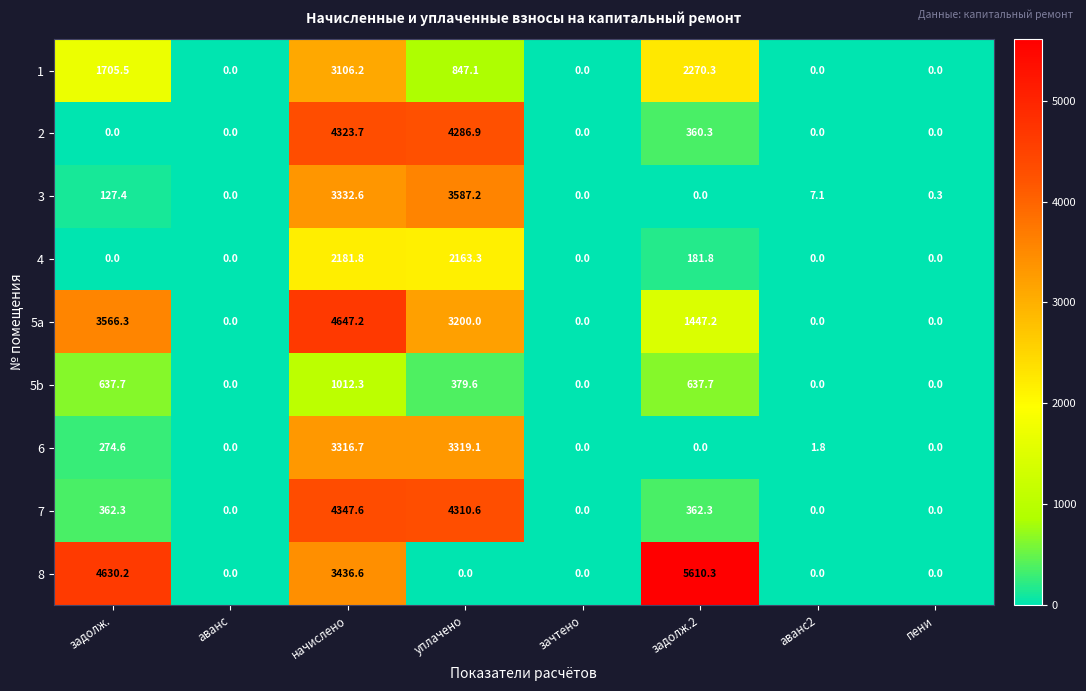

What is the difference between the second highest and minimum values in the 2 series?

4286.9